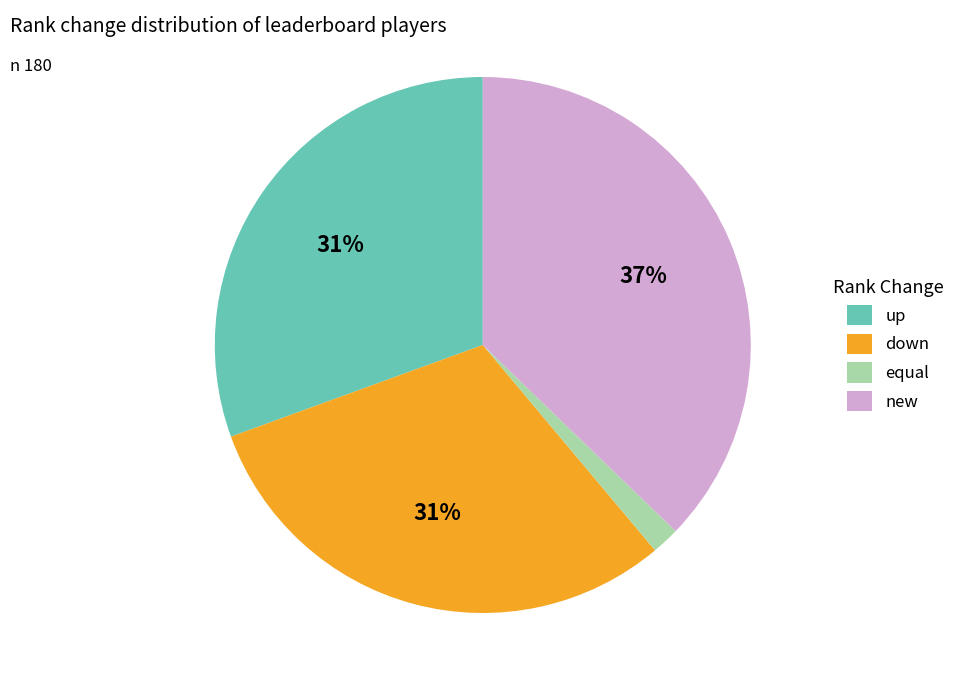

To the nearest percent, what percentage of the pie is new?

37%